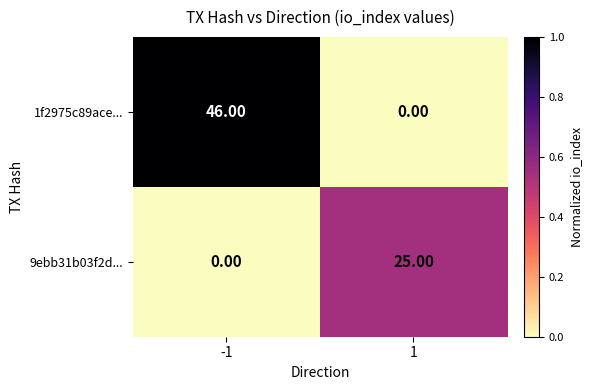

Is the value of 1f2975c89ace... at -1 greater than the value of 9ebb31b03f2d... at 1?

Yes